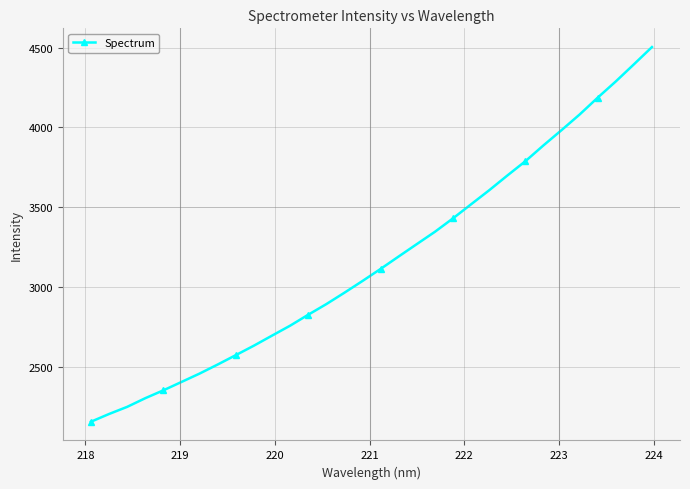

What is the value of the 1st point from the left?

2154.5